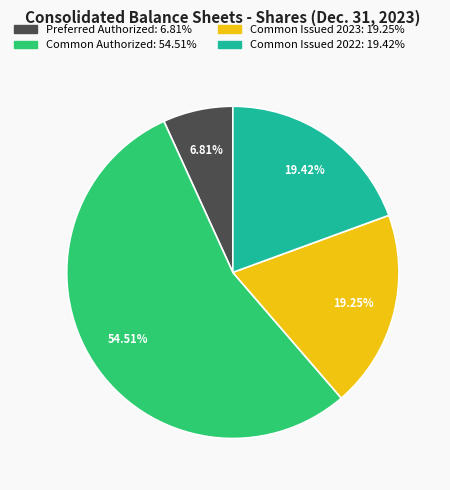

The Common Authorized slice represents 60% of the pie. True or false?

False